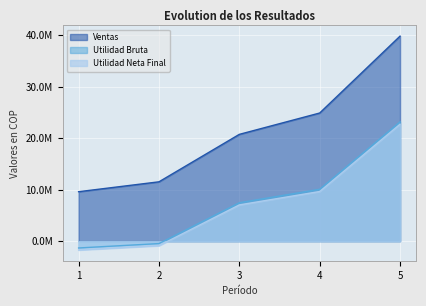

Between 3 and 4, which is larger?

4